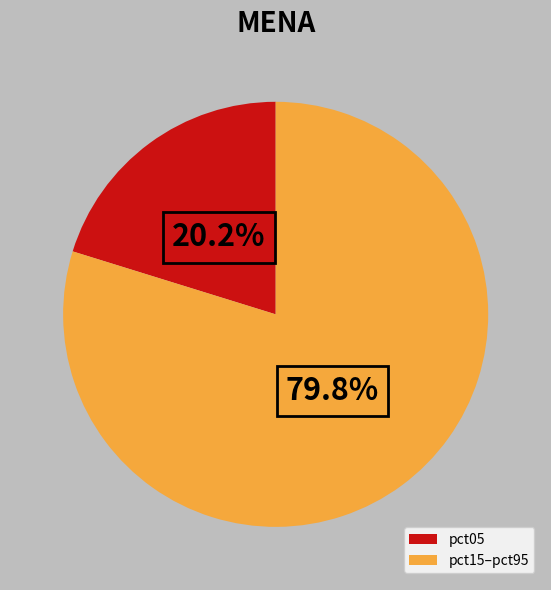

To the nearest percent, what is the difference between the largest and smallest slice percentages?

60%